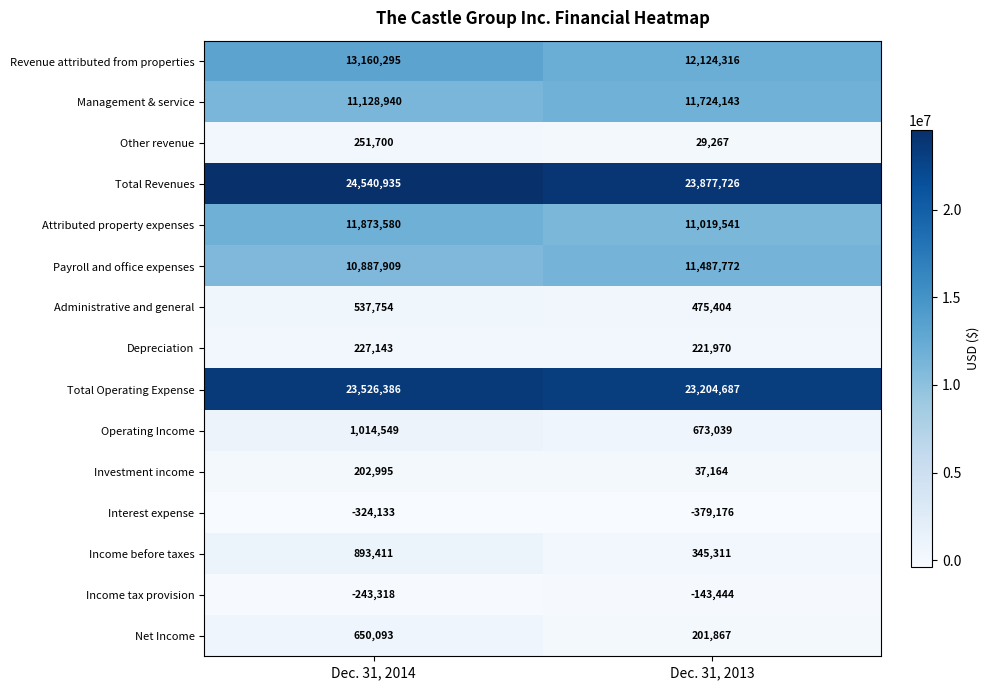

What is the approximate value of Revenue attributed from properties at Dec. 31, 2014, to the nearest 100?

13160300